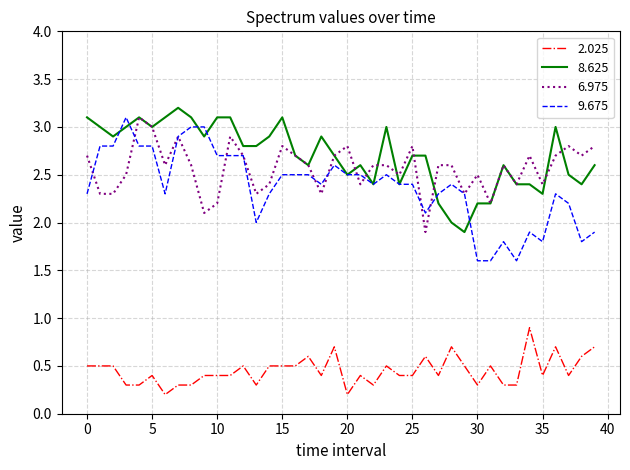

True or false: 6.975 and 2.025 intersect in this chart.

False